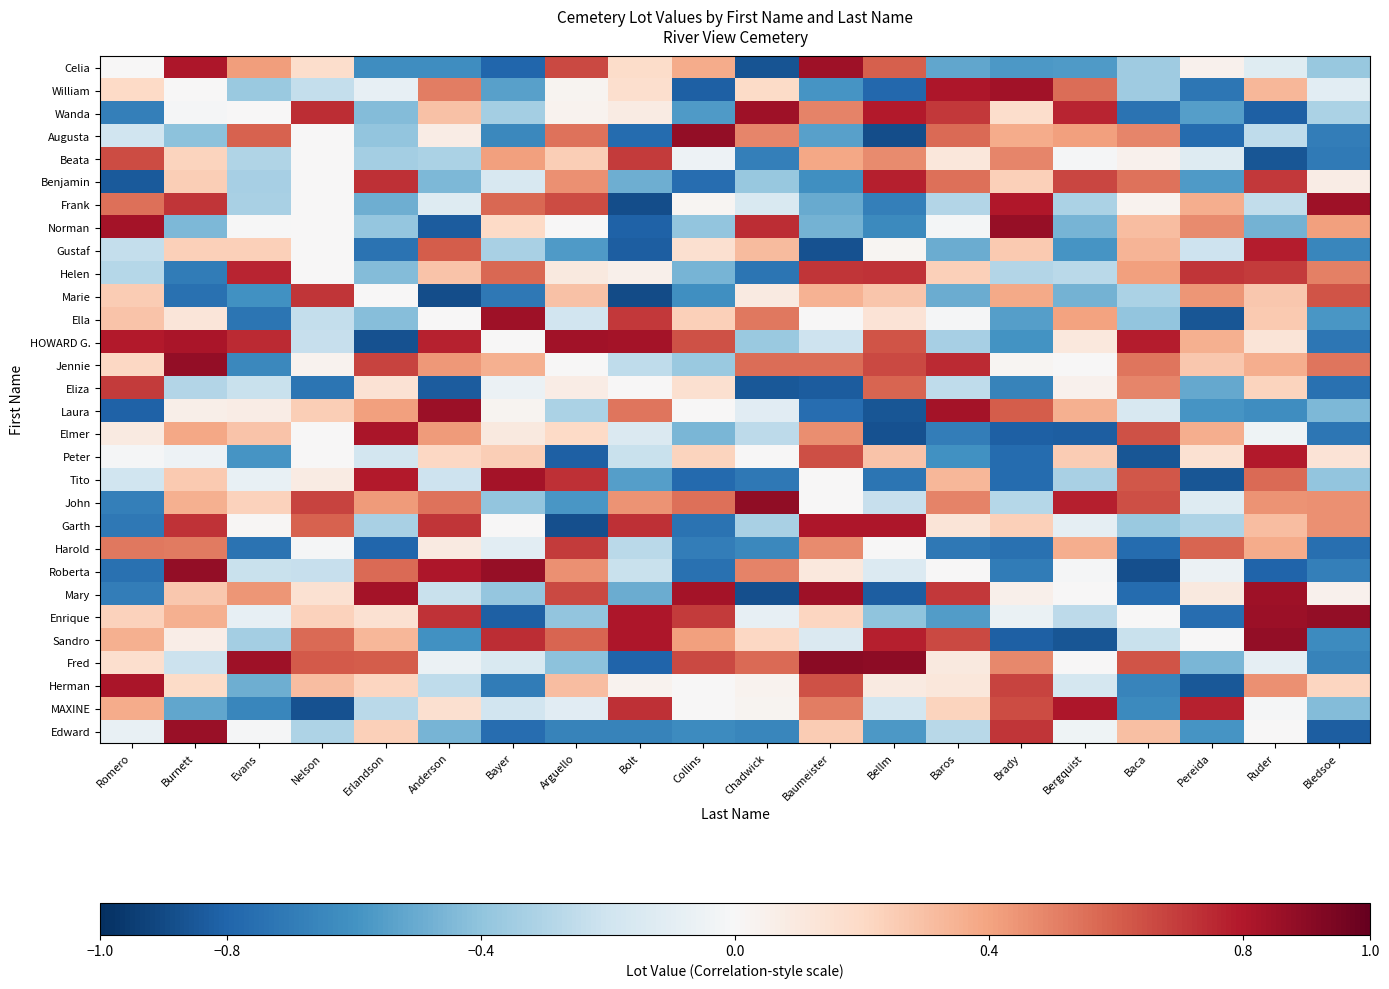

Rank the series by their maximum value, from highest to lowest.

Fred, John, Jennie, Sandro, Augusta, Roberta, Enrique, Norman, Edward, Laura, Ella, Frank, Celia, Mary, Wanda, HOWARD G., William, Tito, Elmer, Herman, Garth, MAXINE, Peter, Gustaf, Benjamin, Helen, Marie, Eliza, Harold, Beata